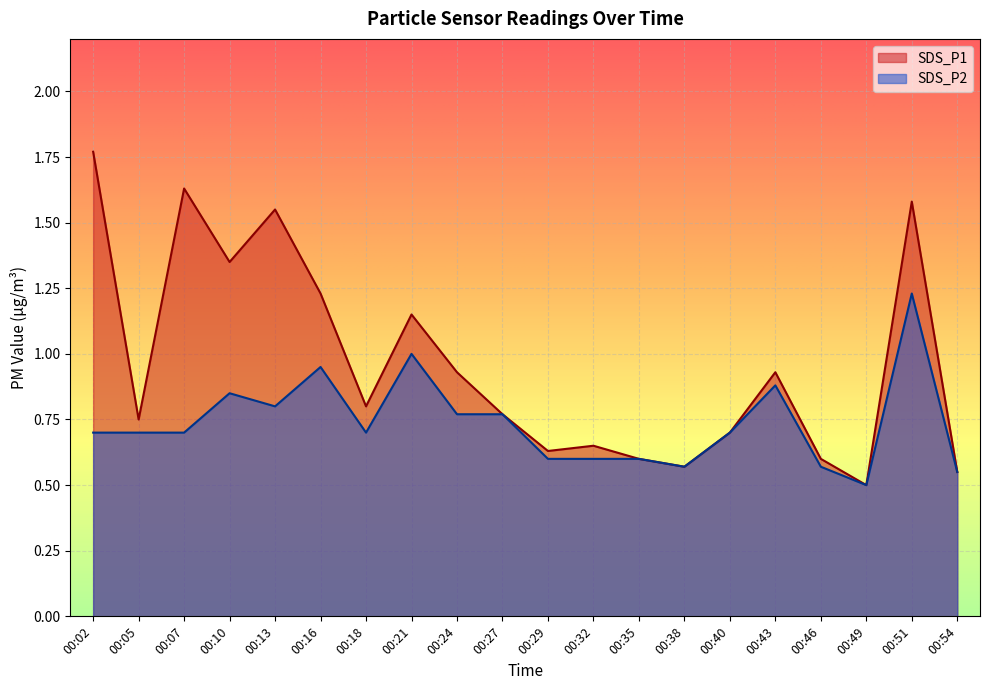

True or false: SDS_P2 has a value of 0.8 at 00:24.

True